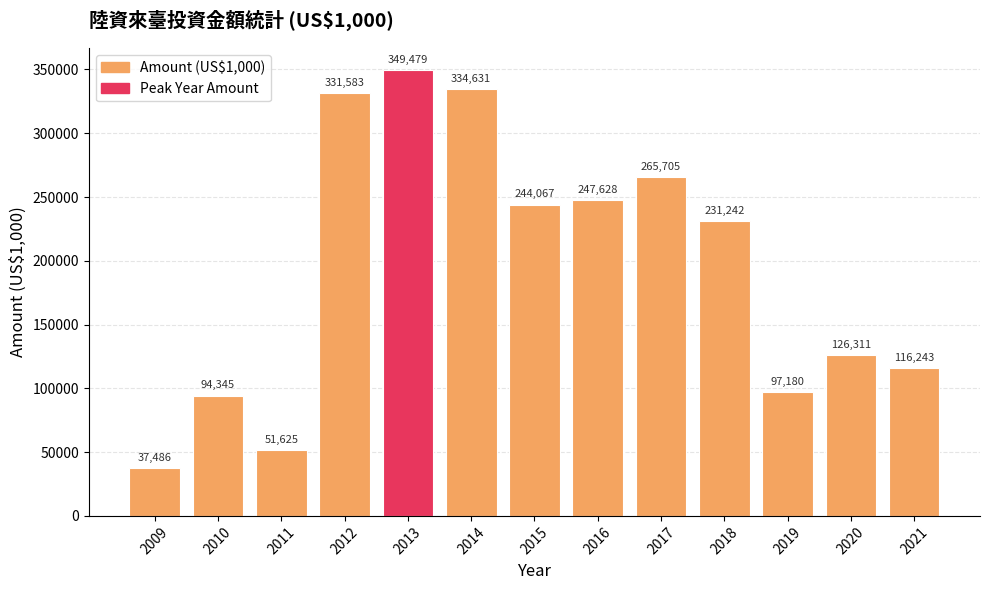

Reading left to right, what are all the values shown in this chart?

37486	94345	51625	331583	349479	334631	244067	247628	265705	231242	97180	126311	116243